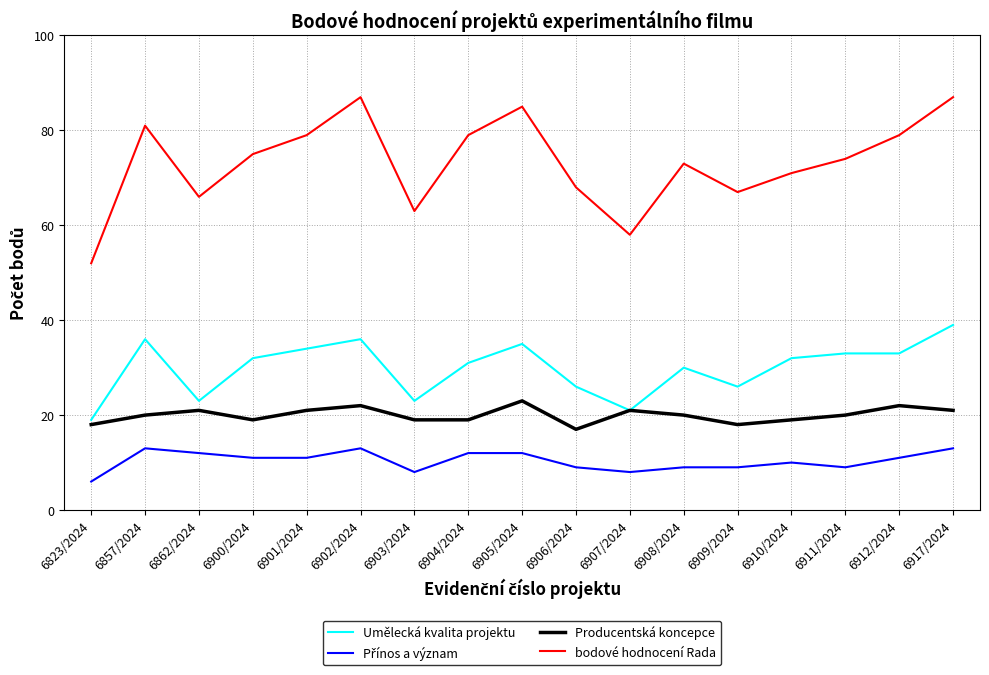

What is the difference between the maximum and minimum values in the bodové hodnocení Rada series?

35